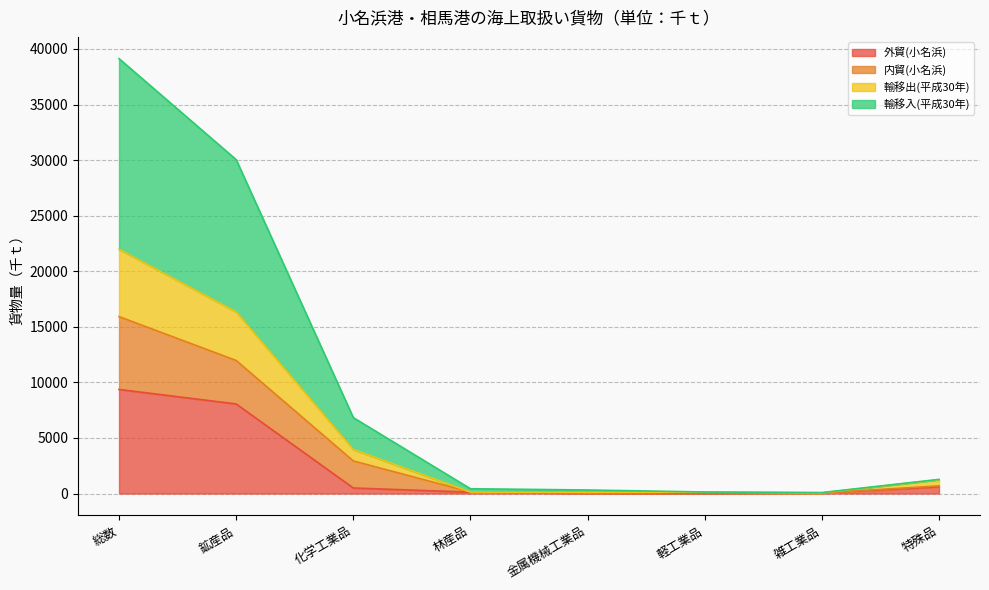

What is the sum of the 輸移出(平成30年) values at 軽工業品 and 林産品?

265